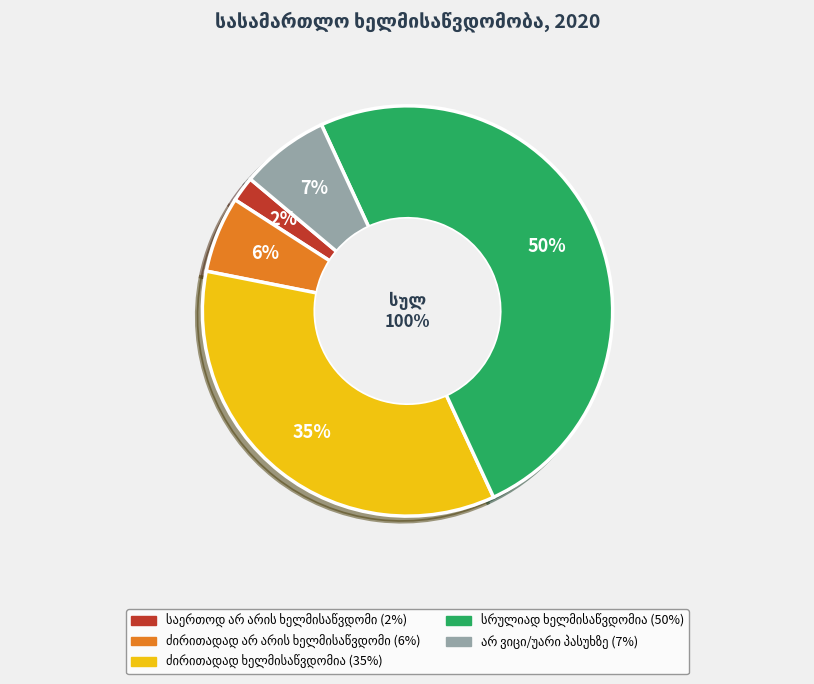

What is the ratio of the value at ძირითადად ხელმისაწვდომია to the value at სრულიად ხელმისაწვდომია?

0.7